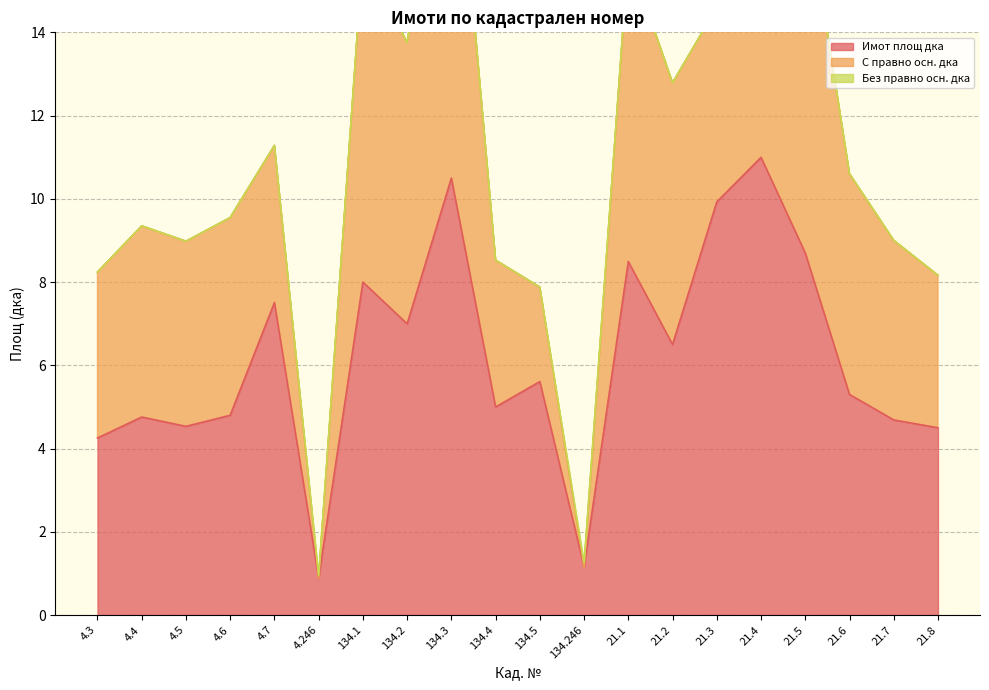

True or false: С правно осн. дка has a value of 3.7 at 21.8.

True